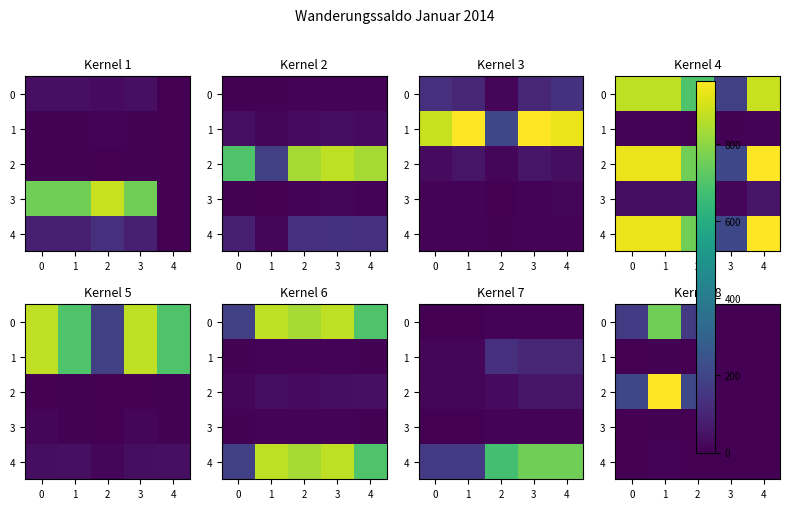

True or false: row_3 has a value of 0 at 2.

True